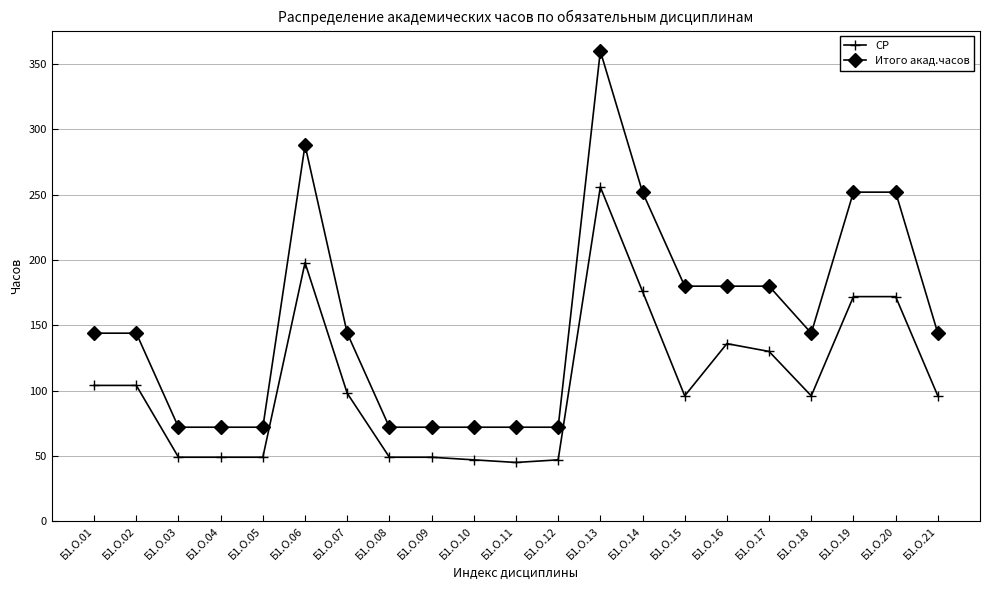

True or false: СР and Итого акад.часов intersect in this chart.

False